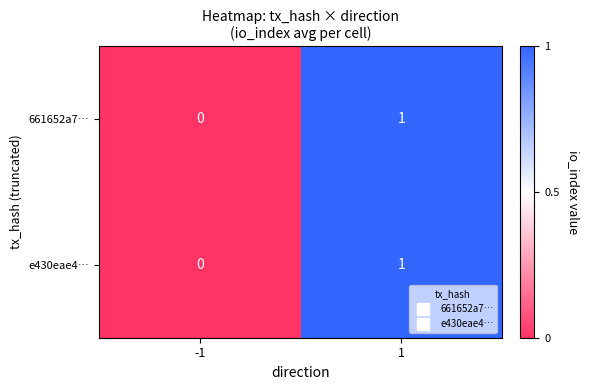

Count the number of data series in this chart.

2